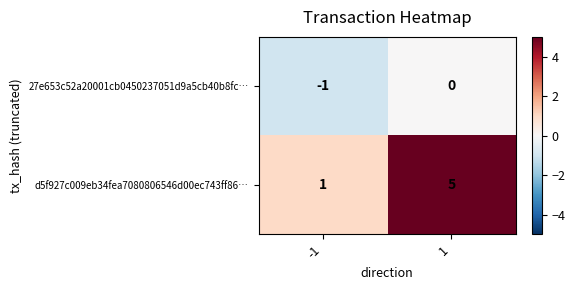

At -1, list the series in order from largest to smallest.

d5f927c009eb34fea7080806546d00ec743ff86…, 27e653c52a20001cb0450237051d9a5cb40b8fc…